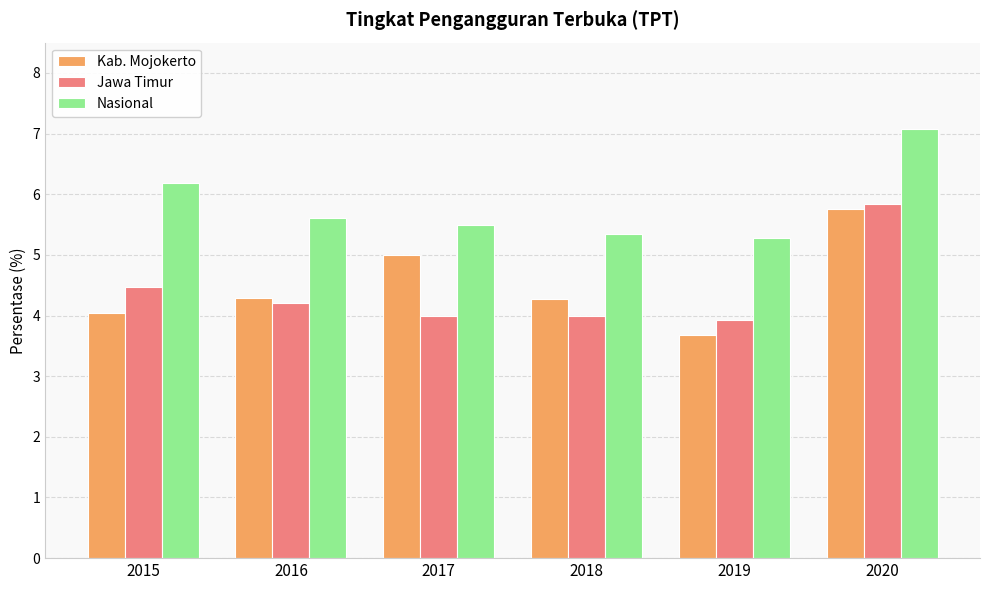

Are the bars grouped side by side (vs. stacked)?

Yes